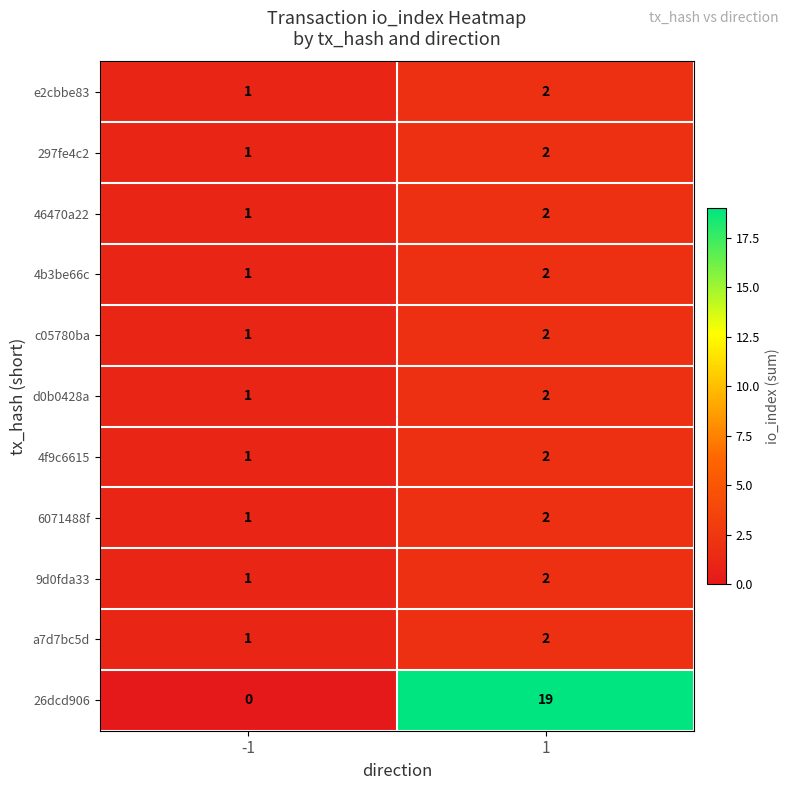

Rank the categories by 6071488f value from lowest to highest.

-1, 1